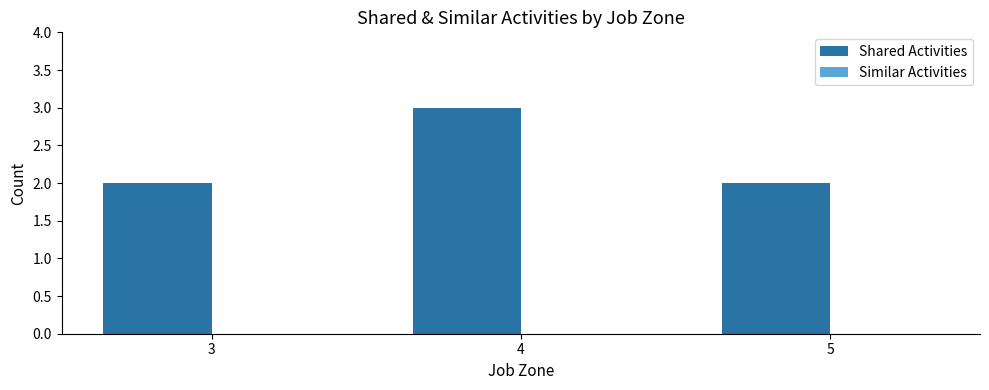

Are the bars grouped side by side (vs. stacked)?

No